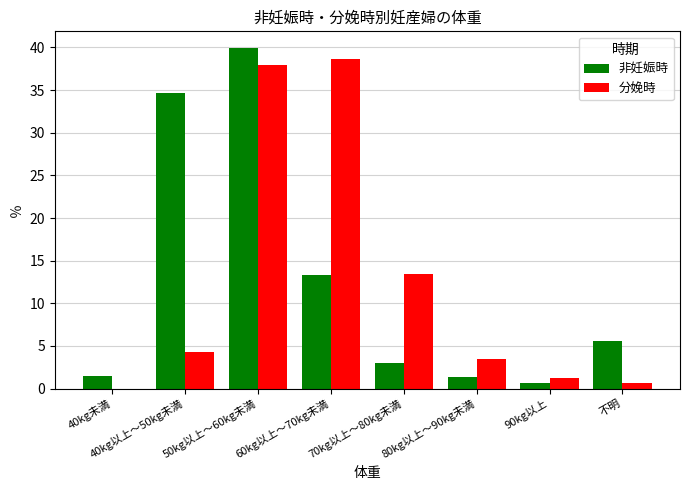

Which label corresponds to the largest value in the chart?

50kg以上～60kg未満